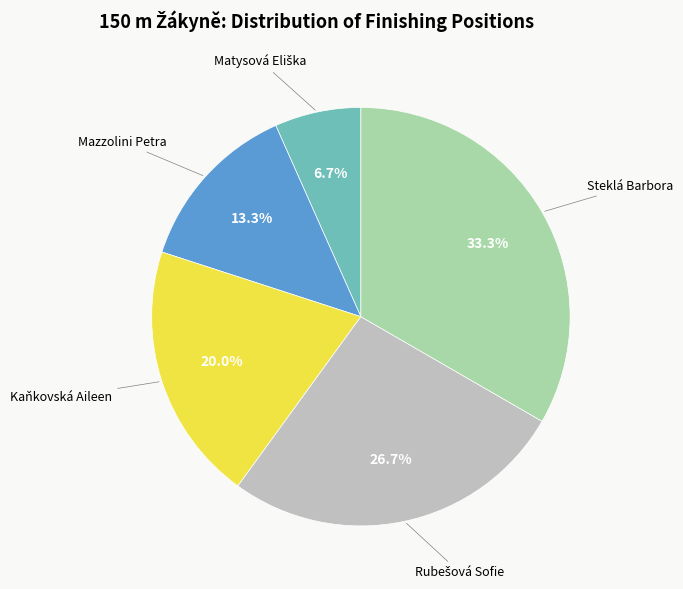

Is there a majority slice in this chart?

No